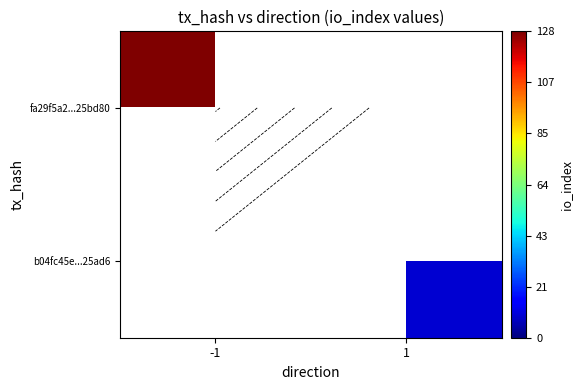

Rank the categories by b04fc45e...25ad6 value from highest to lowest.

-1, 1